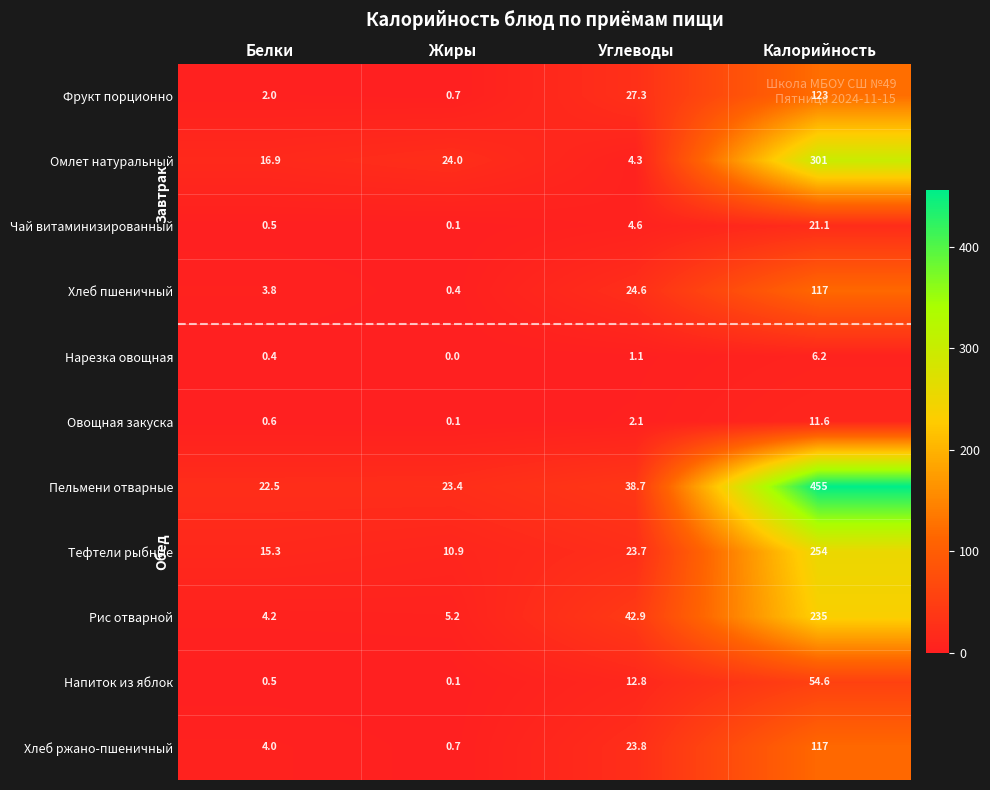

What is the sum of the Нарезка овощная values at Углеводы and Жиры?

1.1